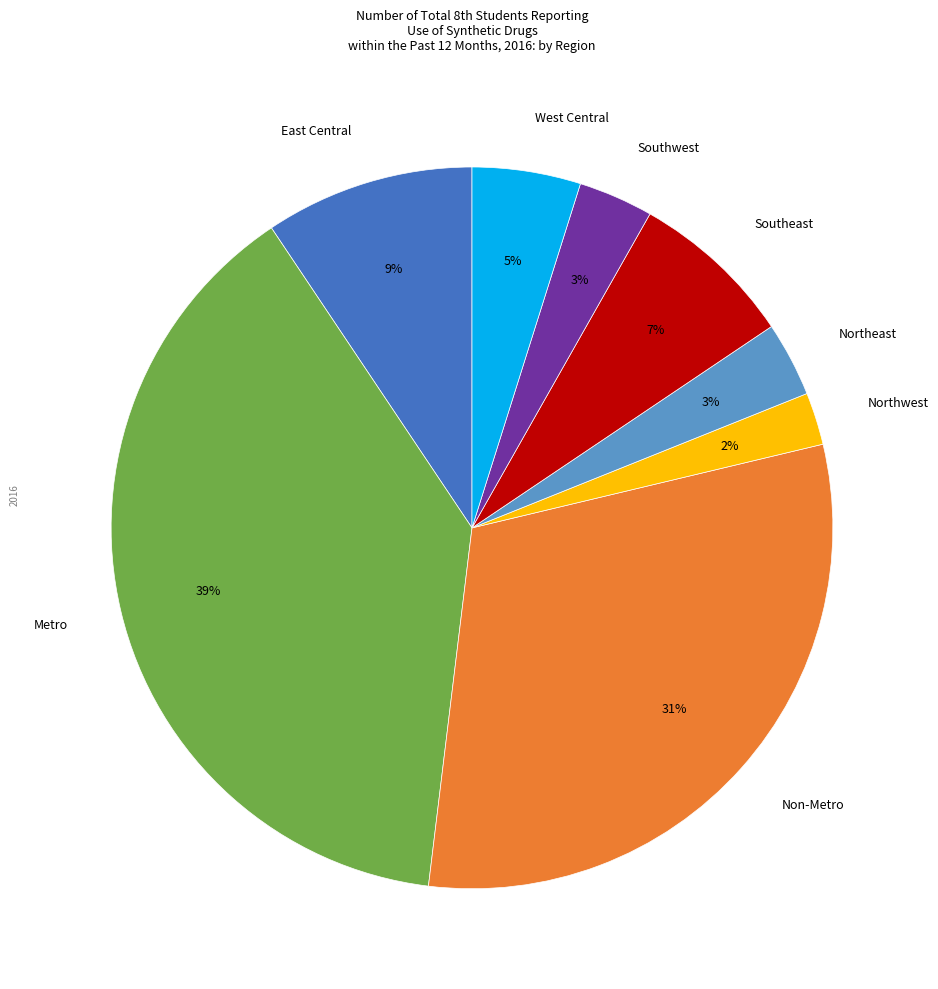

True or false: Southeast accounts for 7% of the total.

True